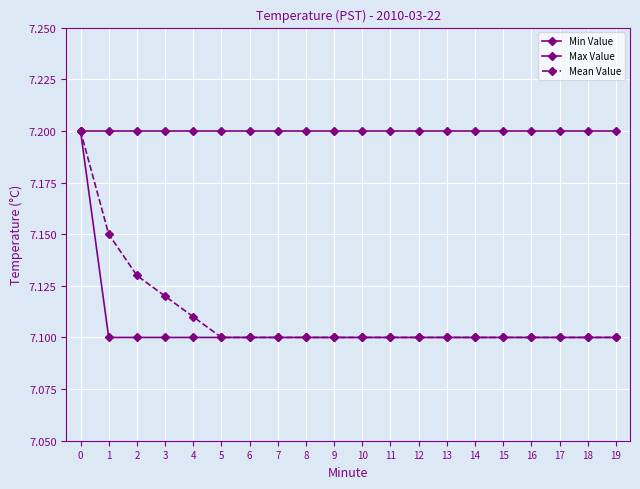

Reading right to left, extract all data points from this chart.

Min Value: 7.1	7.1	7.1	7.1	7.1	7.1	7.1	7.1	7.1	7.1	7.1	7.1	7.1	7.1	7.1	7.1	7.1	7.1	7.1	7.2
Max Value: 7.2	7.2	7.2	7.2	7.2	7.2	7.2	7.2	7.2	7.2	7.2	7.2	7.2	7.2	7.2	7.2	7.2	7.2	7.2	7.2
Mean Value: 7.1	7.1	7.1	7.1	7.1	7.1	7.1	7.1	7.1	7.1	7.1	7.1	7.1	7.1	7.1	7.1	7.1	7.1	7.2	7.2